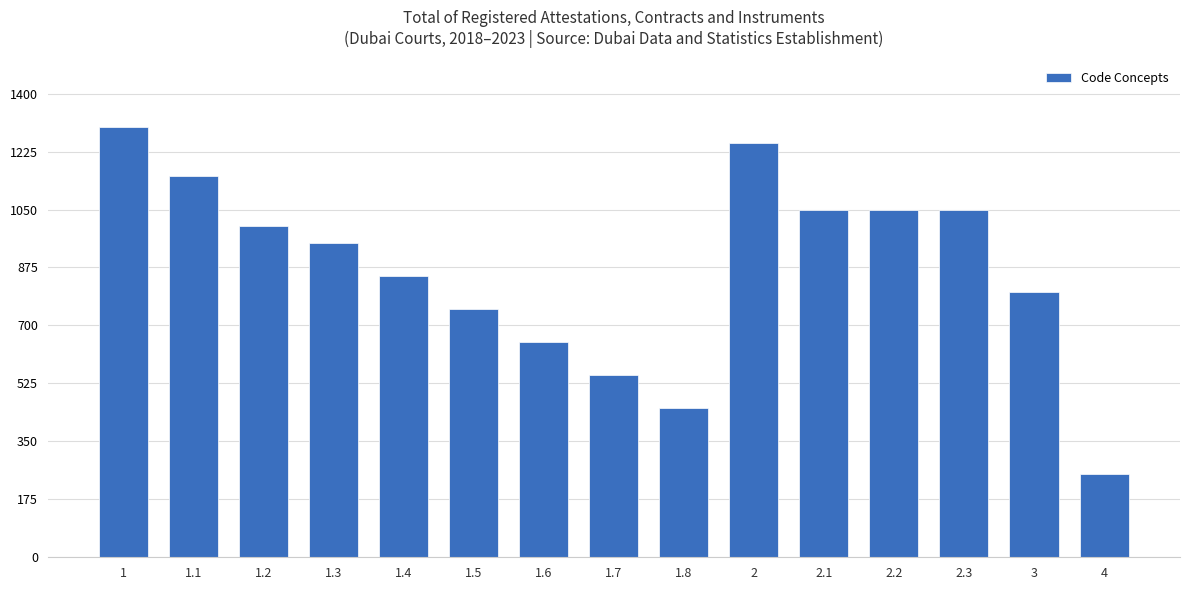

Which has a higher value, 1.7 or 2?

2